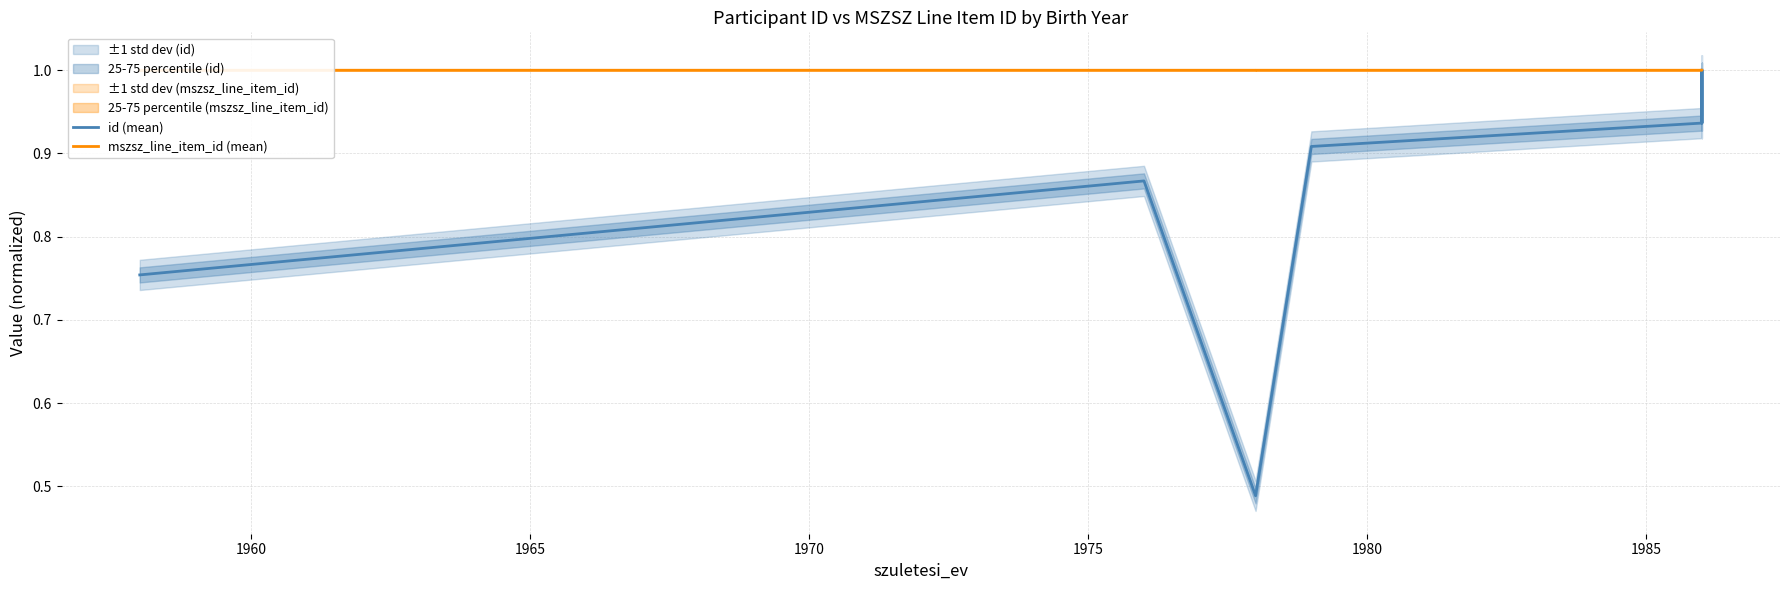

What is the label of the 7th point from the right?

1970